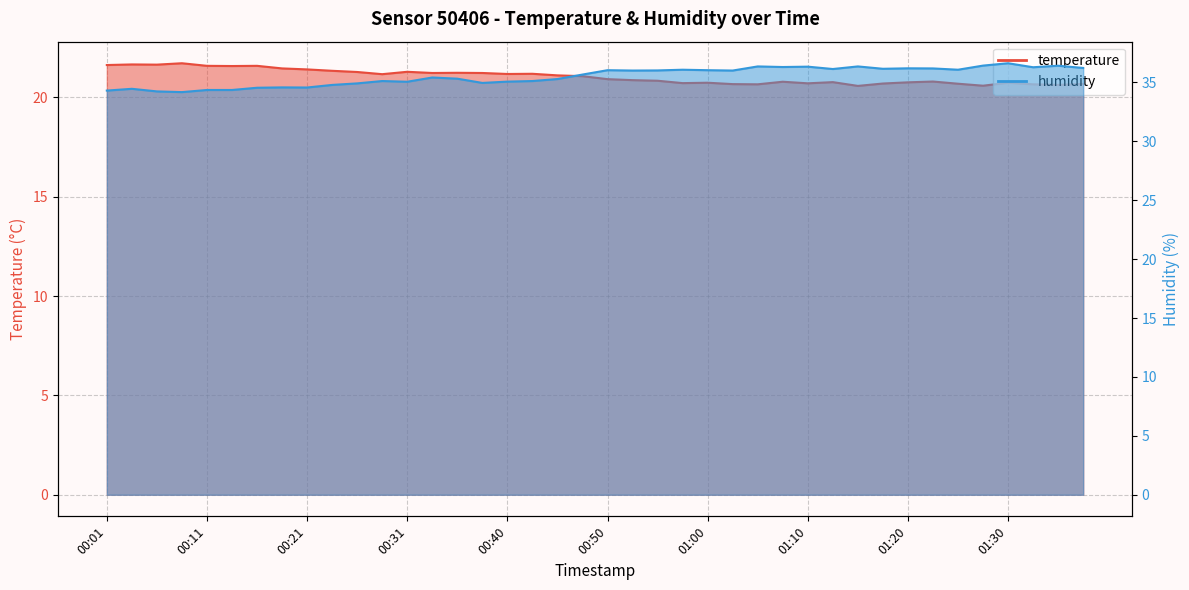

True or false: humidity has more than 1 interior local peaks.

True